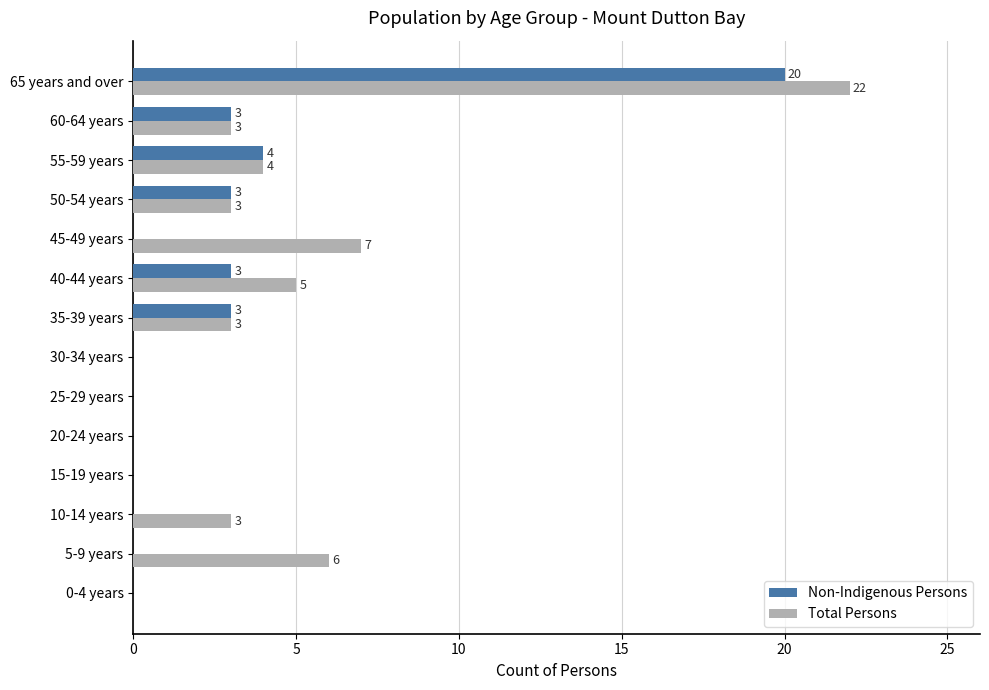

At which label does Non-Indigenous Persons reach its peak?

65 years and over